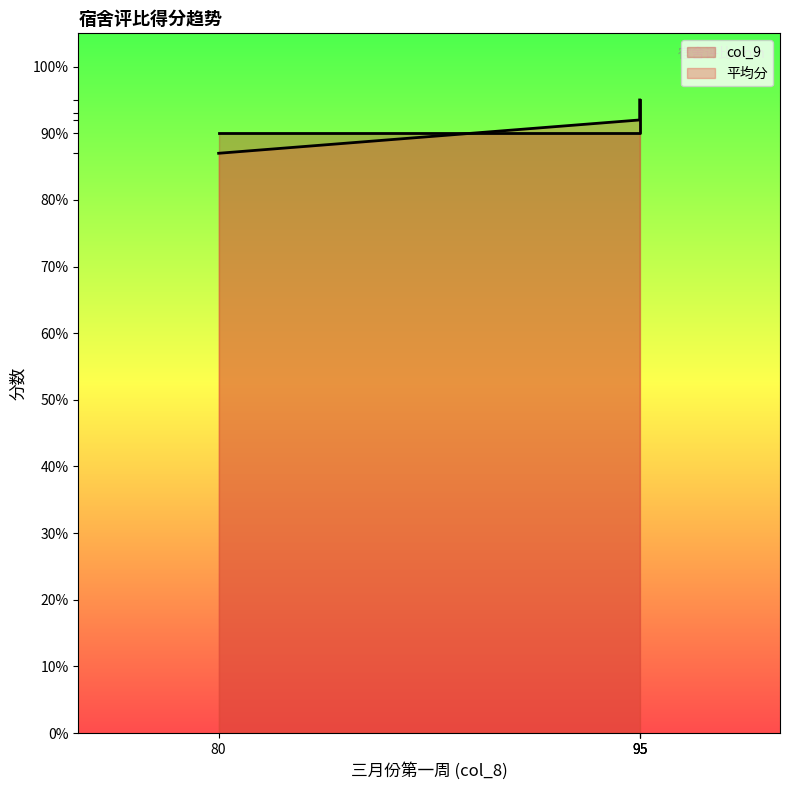

Does the chart have visible grid lines?

No